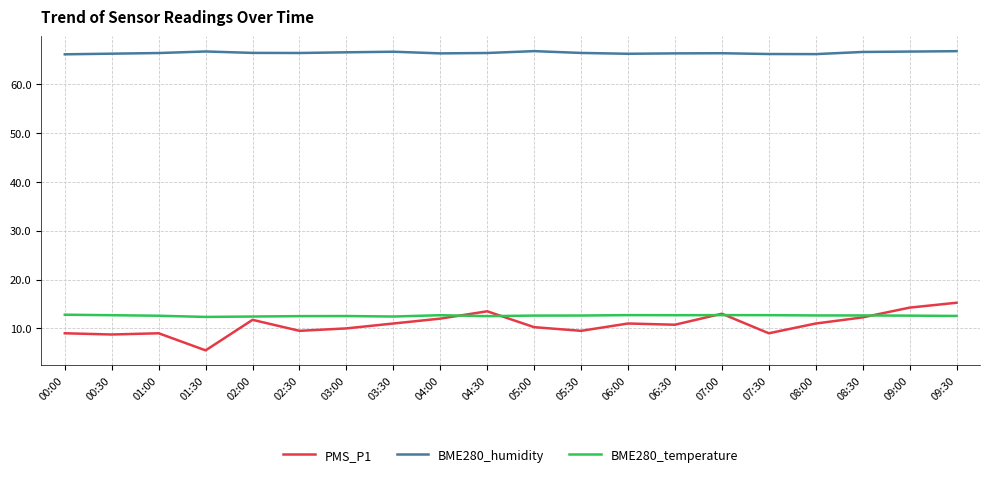

What is the difference between the highest and lowest values at 04:00?

54.3